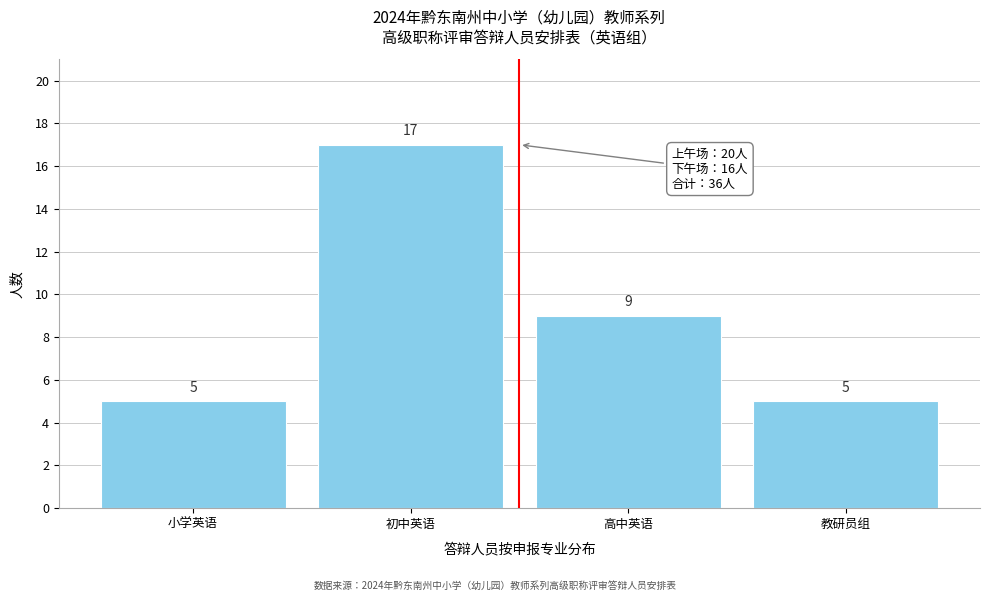

Reading left to right, what are all the values shown in this chart?

5	17	9	5